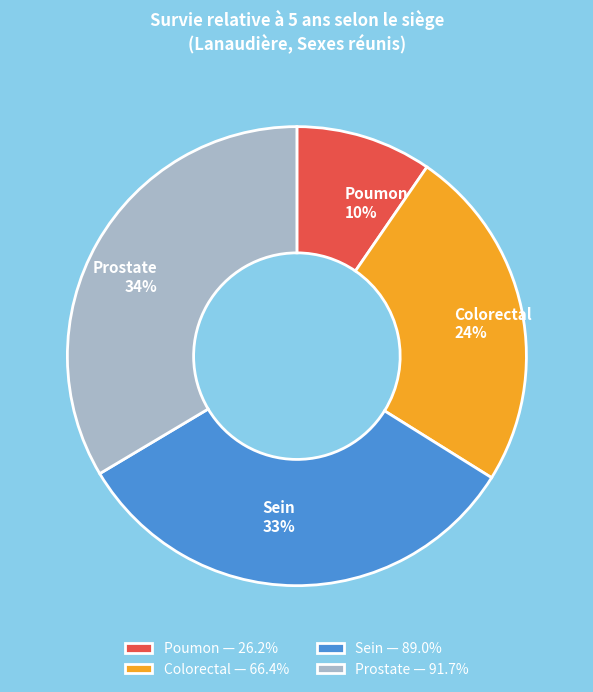

How many segments does this pie chart have?

4